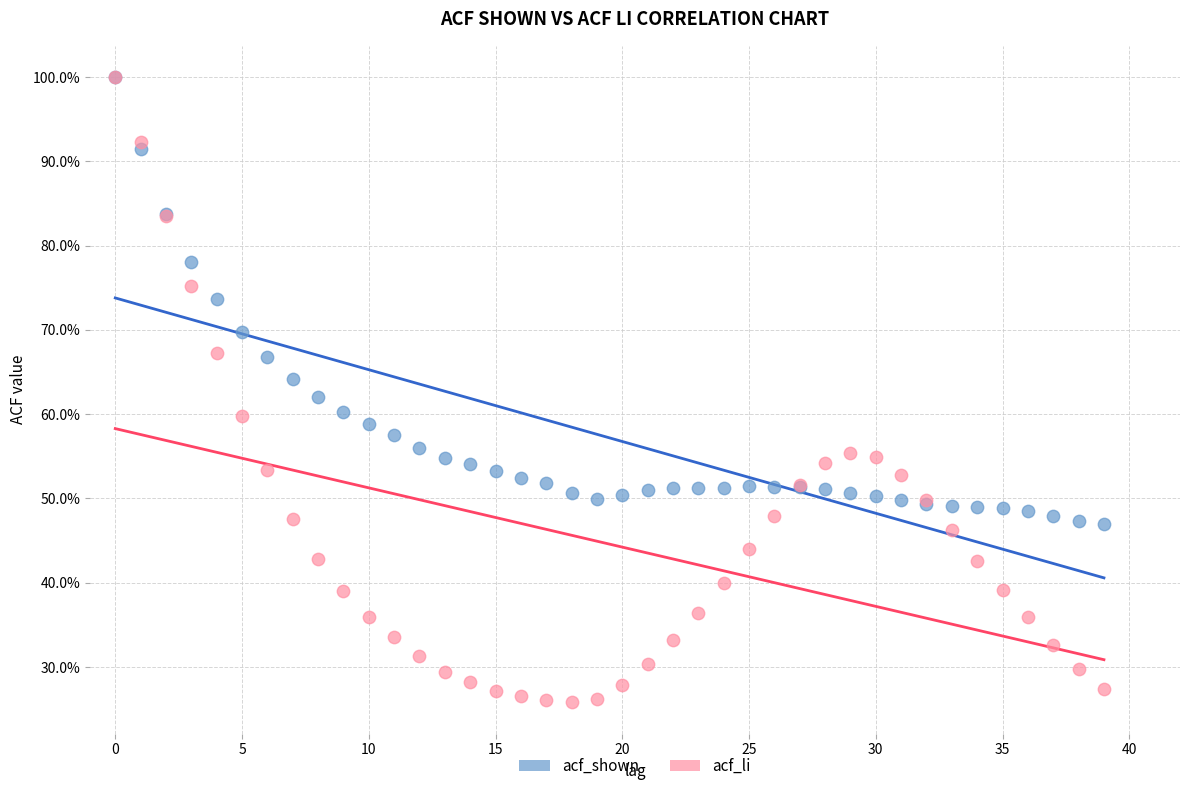

What are all the series names shown in the legend?

acf_shown, acf_li